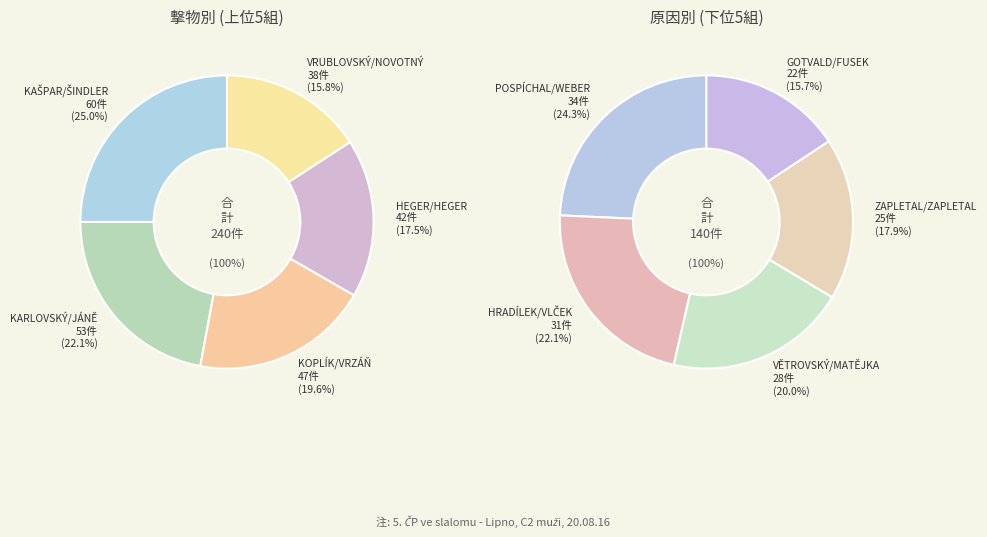

How many slices are in this pie chart?

10